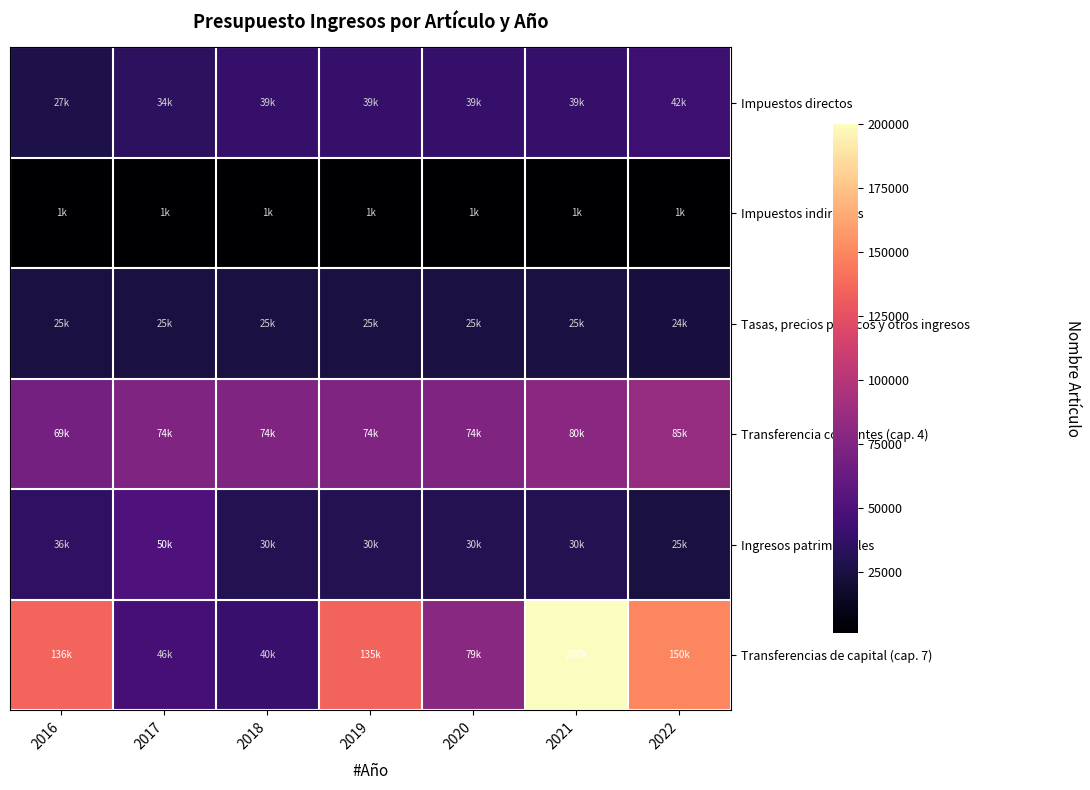

Reading right to left, what are all the values shown in this chart?

Impuestos directos: 2022=42000.0	2021=38600.0	2020=38600.0	2019=38600.0	2018=38600.0	2017=34400.0	2016=27000.0
Impuestos indirectos: 2022=1000.0	2021=1000.0	2020=1000.0	2019=1000.0	2018=1000.0	2017=1000.0	2016=1000.0
Tasas, precios públicos y otros ingresos: 2022=24000.0	2021=24900.0	2020=24900.0	2019=24900.0	2018=24900.0	2017=24900.0	2016=24900.0
Transferencia corrientes (cap. 4): 2022=85000.0	2021=80000.0	2020=74500.0	2019=74500.0	2018=74500.0	2017=74500.0	2016=69200.0
Ingresos patrimoniales: 2022=25000.0	2021=30010.0	2020=30010.0	2019=30010.0	2018=30010.0	2017=50500.0	2016=35500.0
Transferencias de capital (cap. 7): 2022=150000.0	2021=200000.0	2020=79000.0	2019=135000.0	2018=40000.0	2017=46000.0	2016=136085.5